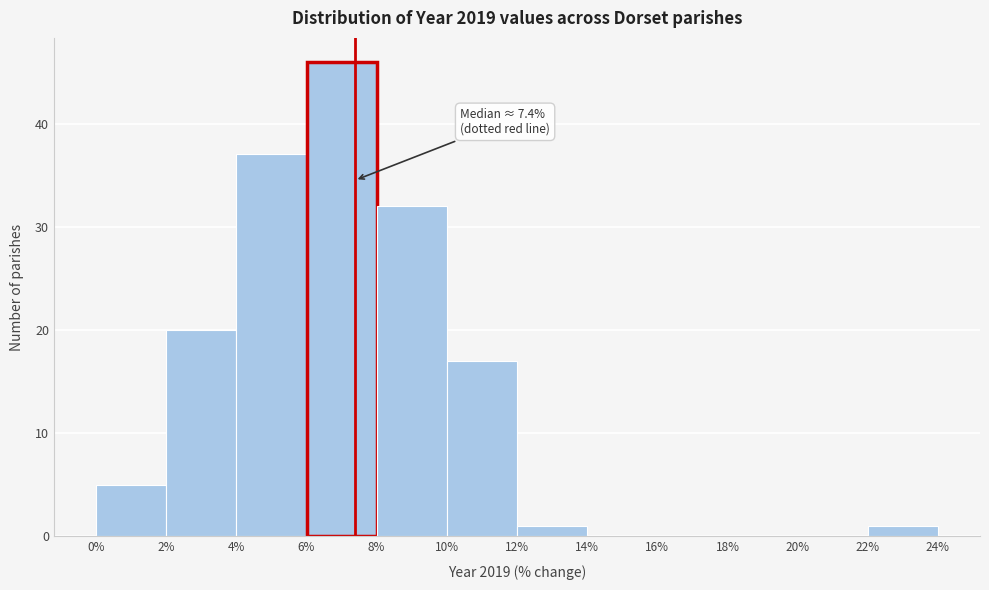

Over which range of the x-axis is the bar tallest?

6% to 8%